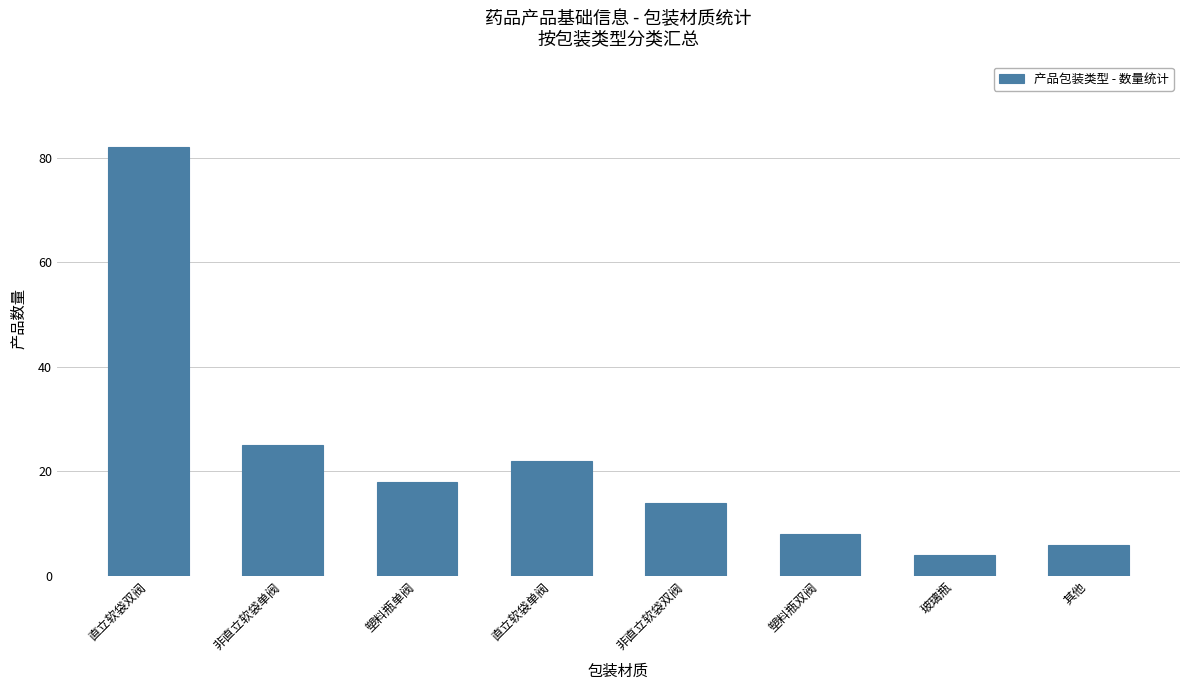

Reading left to right, extract all data points from this chart.

82	25	18	22	14	8	4	6